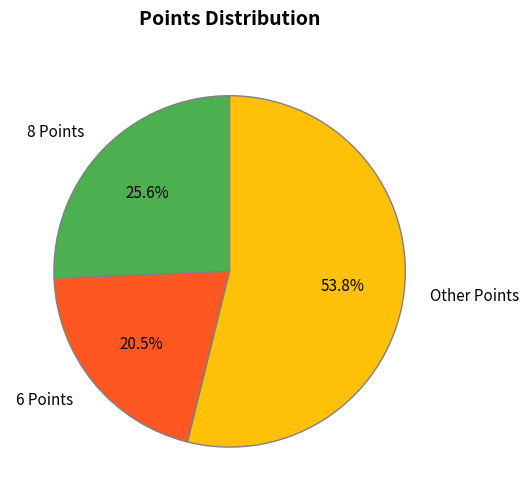

Which slice is the largest?

Other Points